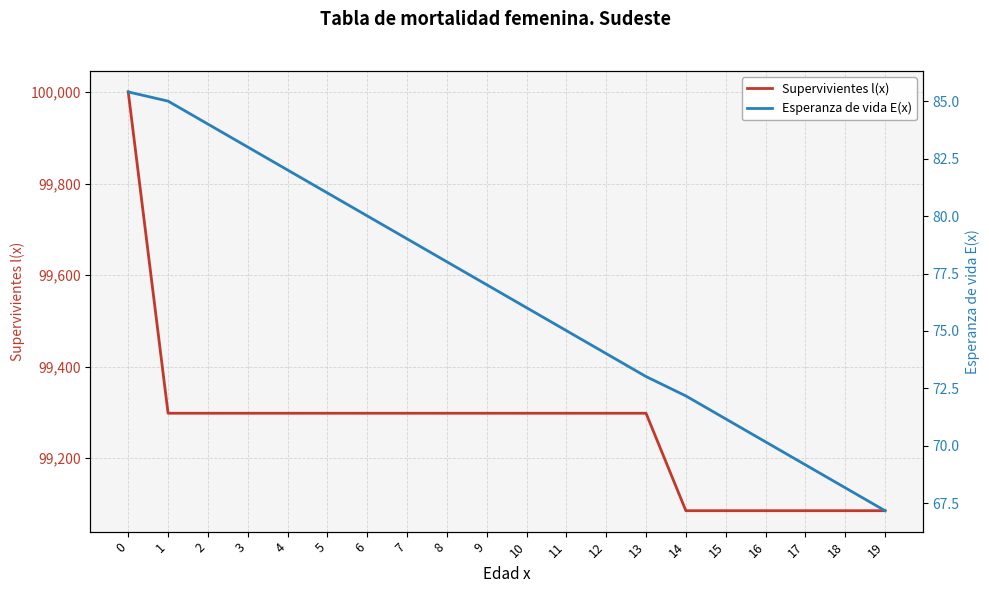

How many series are shown in this chart?

2